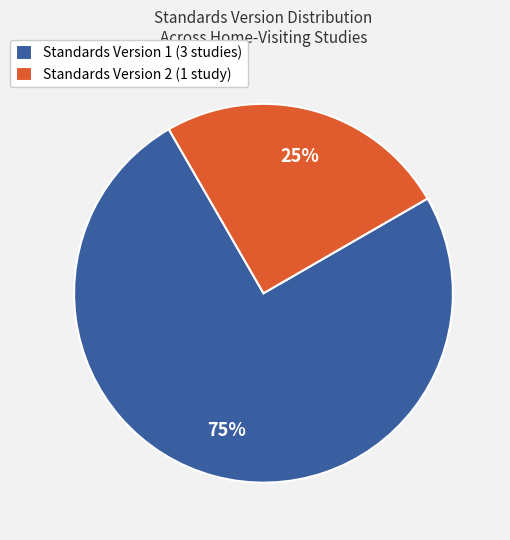

Which category has the biggest portion of the pie?

Standards Version 1 (3 studies)